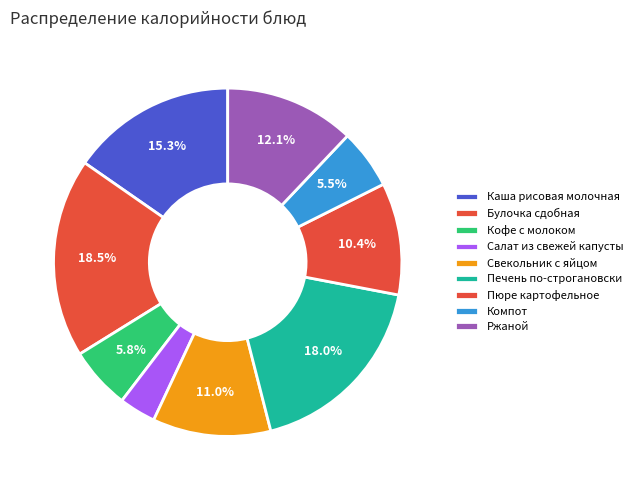

Is there a majority slice in this chart?

No